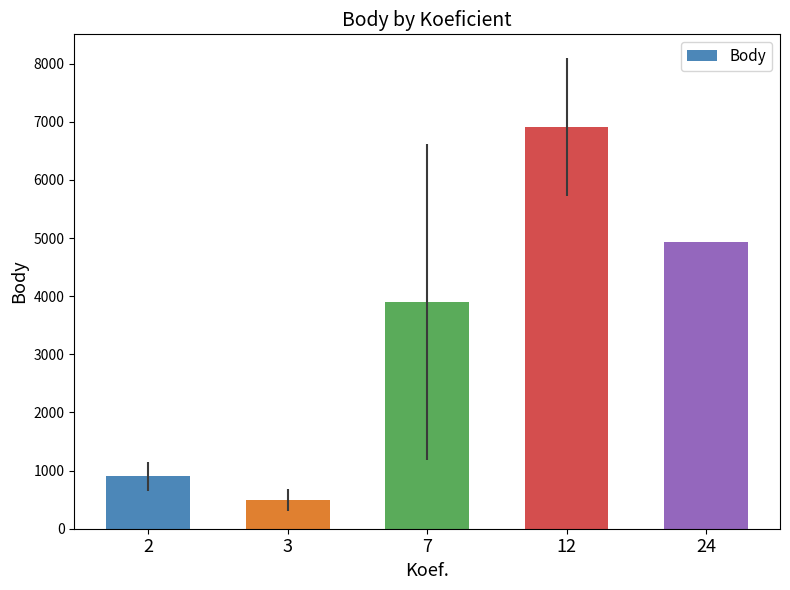

Is it true that the value at 7 is 6059.2?

False